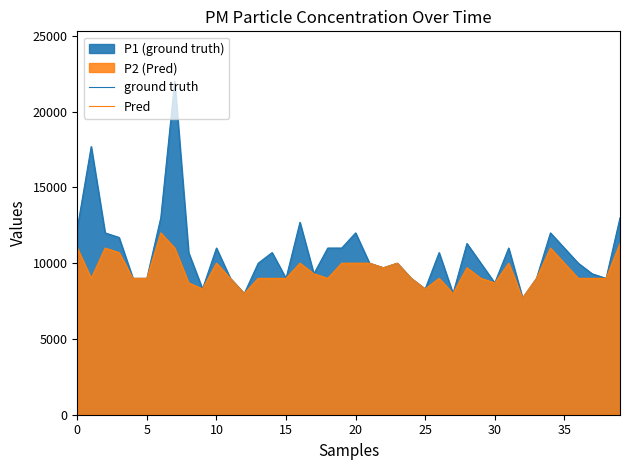

In ground truth, how many points are higher than both neighbors (excluding endpoints)?

11